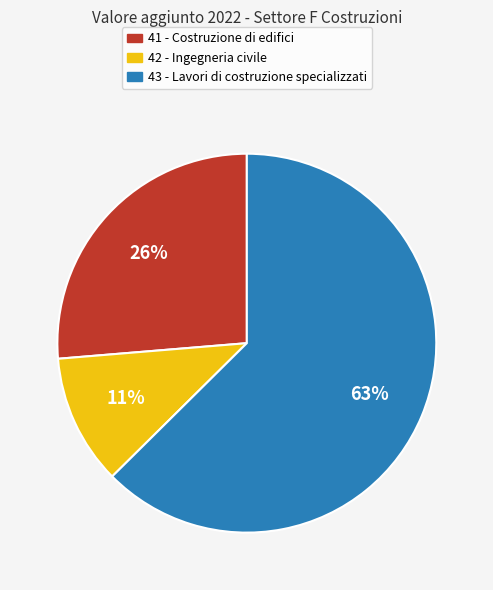

The 42 - Ingegneria civile slice represents 11% of the pie. True or false?

True